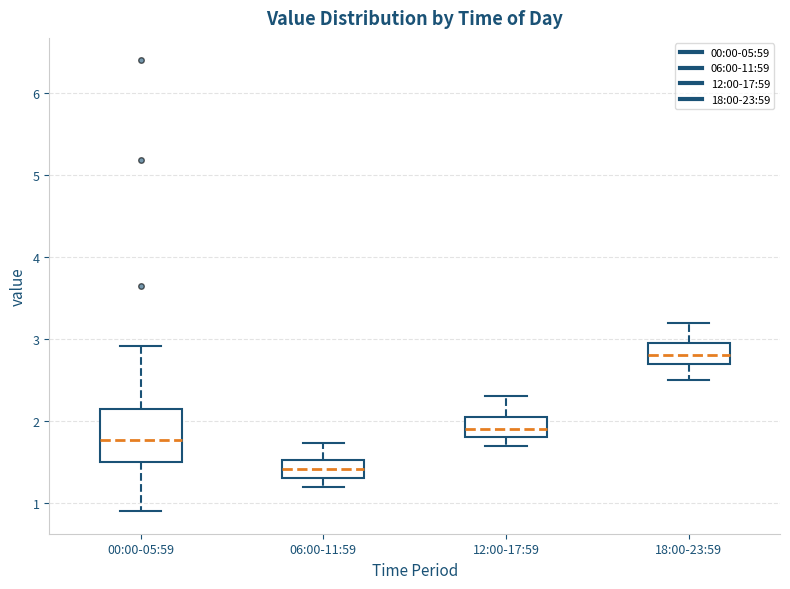

Reading left to right, transcribe this box plot: for each box, give where its median line is, the range the box spans, and where its two whiskers end, as read against the y-axis. The values are not printed on the chart, so give them approximately, as read against the axis.

00:00-05:59: median 1.8, box 1.5 to 2.2, whiskers 0.9 to 2.9
06:00-11:59: median 1.4, box 1.3 to 1.5, whiskers 1.2 to 1.7
12:00-17:59: median 1.9, box 1.8 to 2.1, whiskers 1.7 to 2.3
18:00-23:59: median 2.8, box 2.7 to 3.0, whiskers 2.5 to 3.2